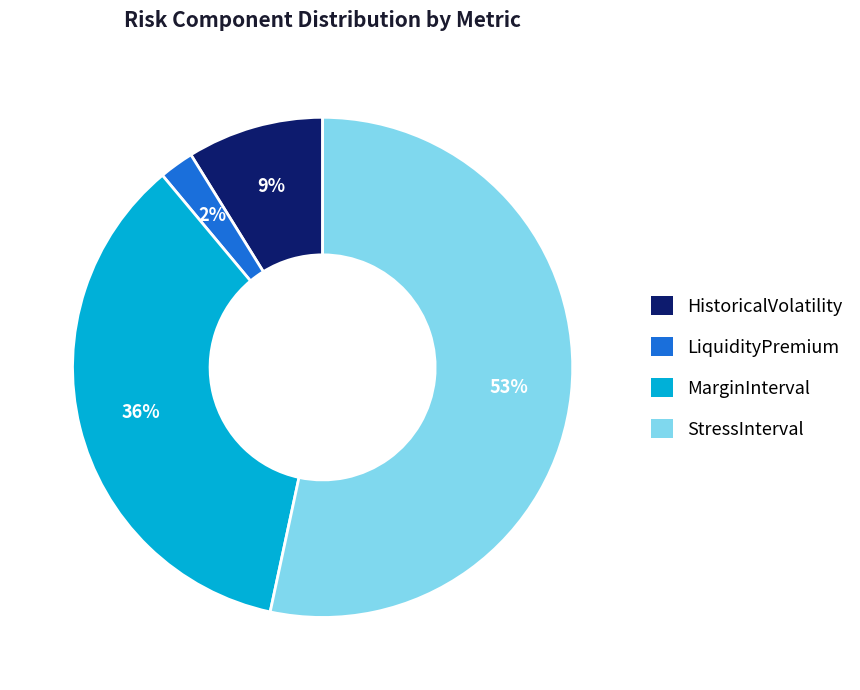

Between HistoricalVolatility and MarginInterval, which is larger?

MarginInterval